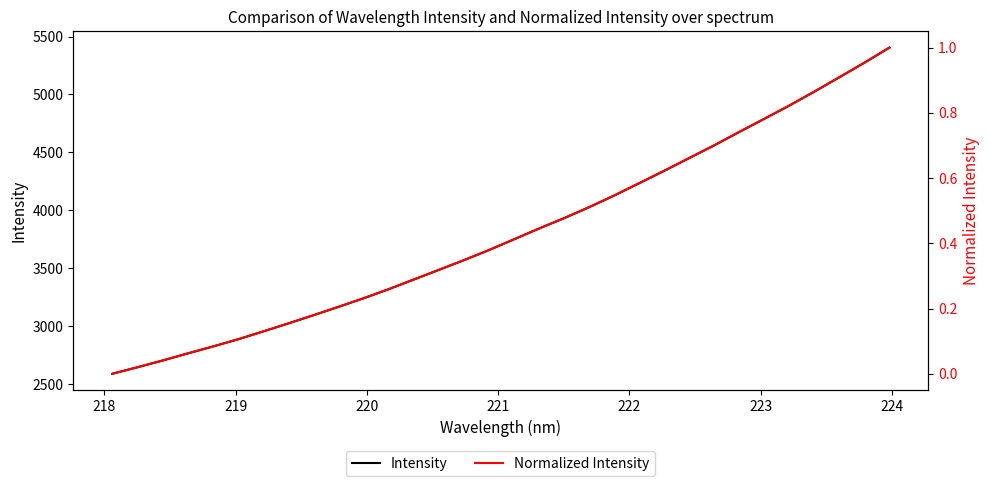

True or false: Normalized Intensity and Intensity cross at least once.

False